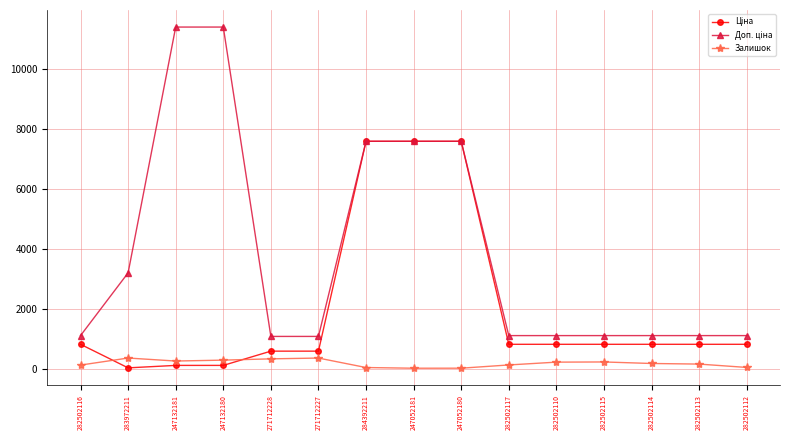

At how many categories does at least one series exceed 7406?

5